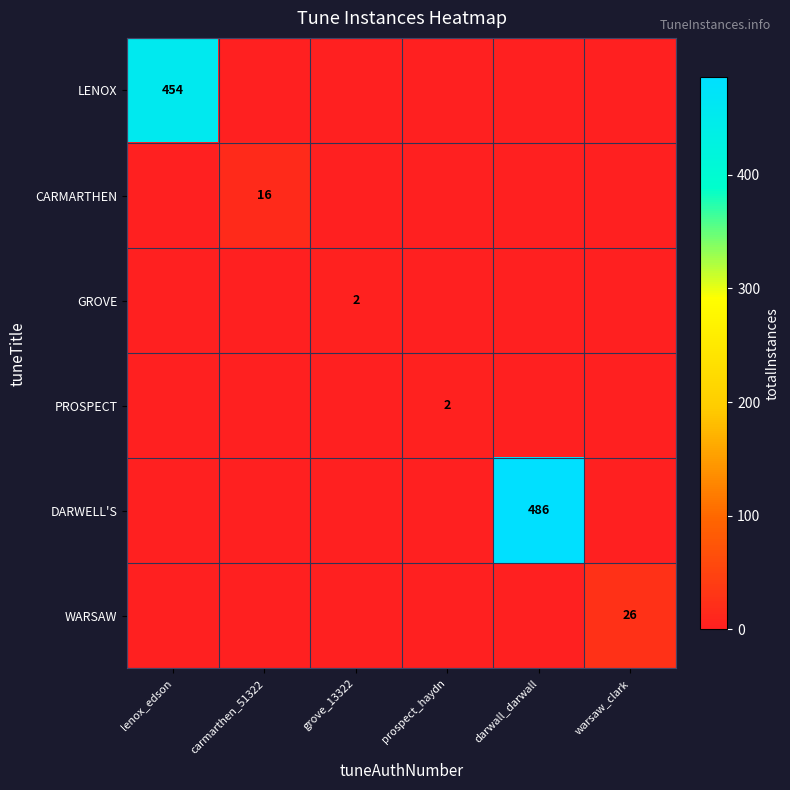

True or false: WARSAW has a value of 26 at warsaw_clark.

True